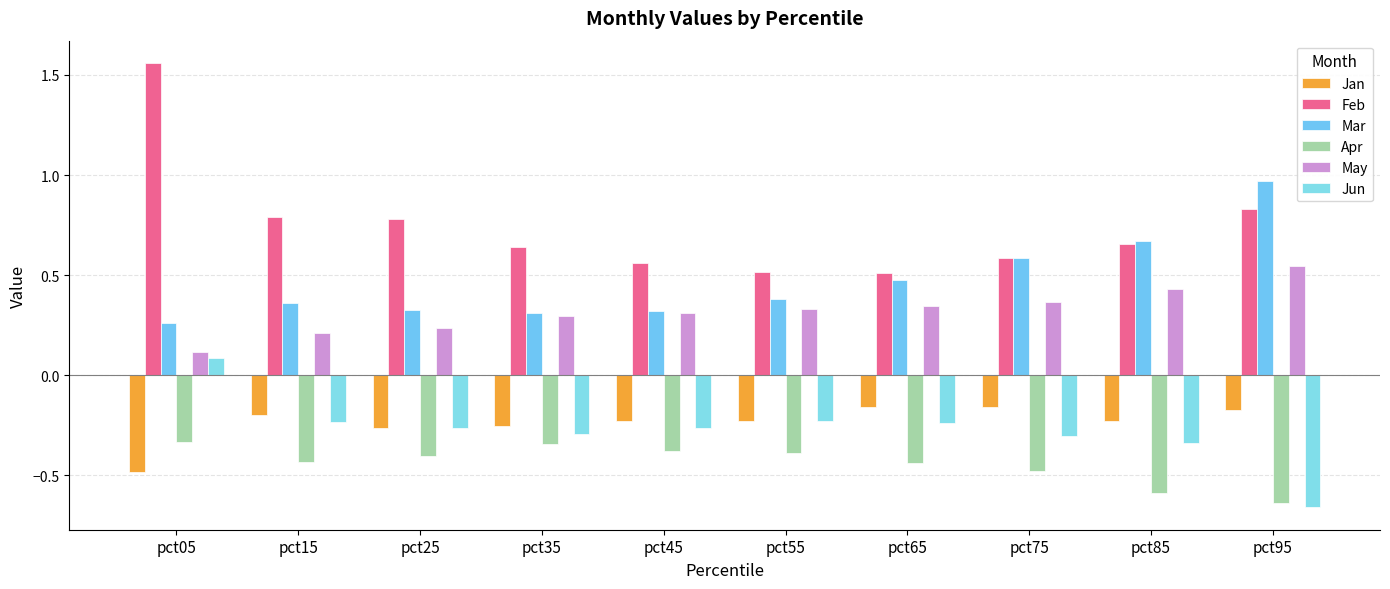

What are all the series names shown in the legend?

Jan, Feb, Mar, Apr, May, Jun